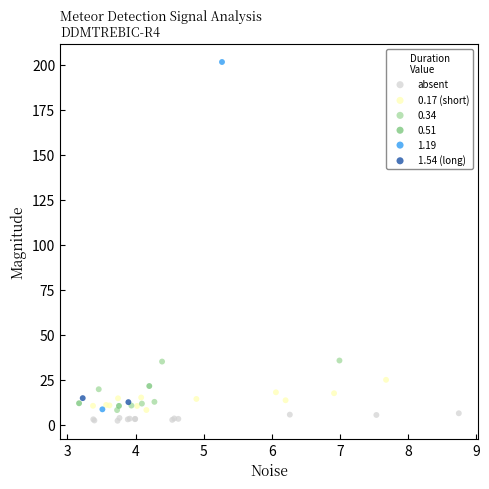

What are all the series names shown in the legend?

absent, 0.17 (short), 0.34, 0.51, 1.19, 1.54 (long)